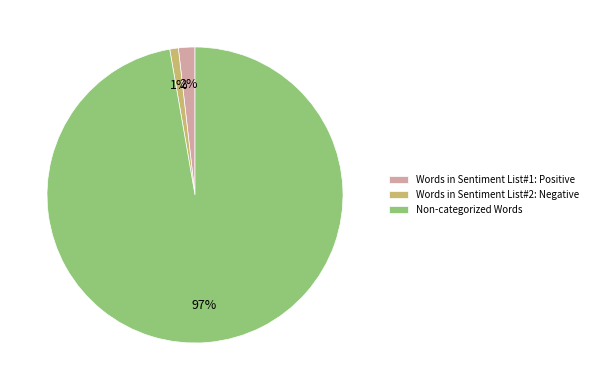

Rank the categories by value from lowest to highest.

Words in Sentiment List#2: Negative, Words in Sentiment List#1: Positive, Non-categorized Words